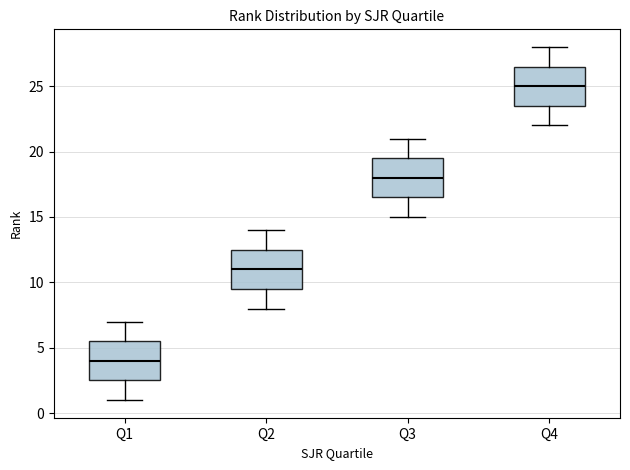

Reading left to right, transcribe this box plot: for each box, give where its median line is, the range the box spans, and where its two whiskers end, as read against the y-axis. The values are not printed on the chart, so give them approximately, as read against the axis.

Q1: median 4.0, box 2.5 to 5.5, whiskers 1.0 to 7.0
Q2: median 11.0, box 9.5 to 12.5, whiskers 8.0 to 14.0
Q3: median 18.0, box 16.5 to 19.5, whiskers 15.0 to 21.0
Q4: median 25.0, box 23.5 to 26.5, whiskers 22.0 to 28.0